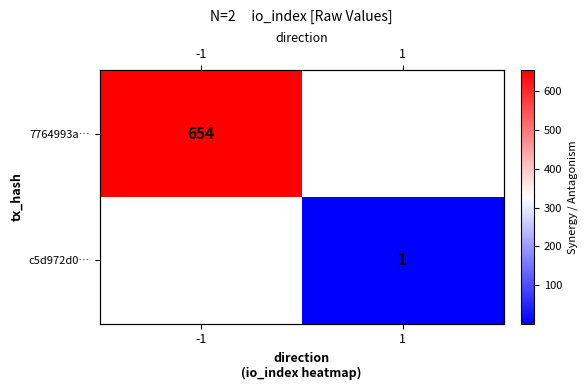

The value of 7764993a… at -1 is 1033.7. True or false?

False